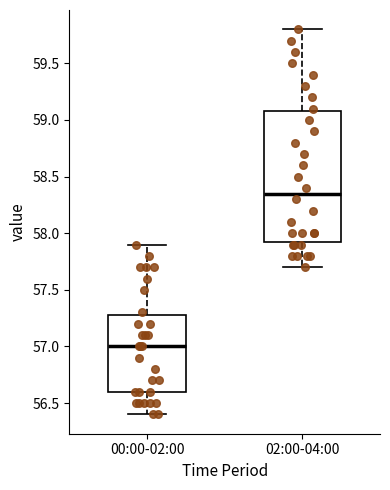

Which box's median line is the highest?

02:00-04:00